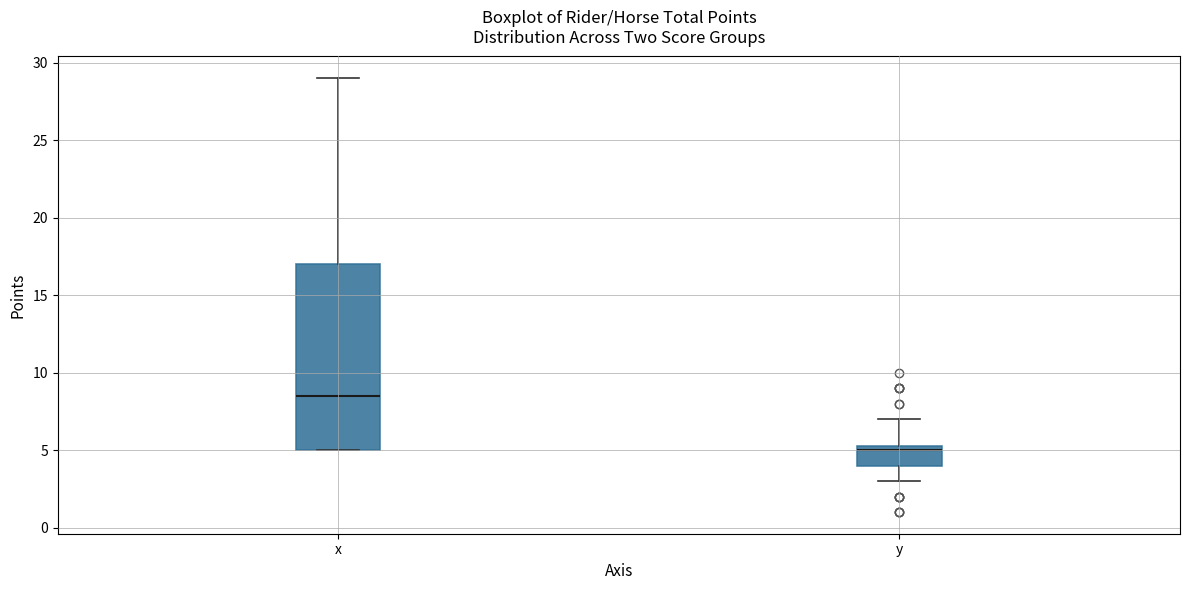

Reading left to right, transcribe this box plot: for each box, give where its median line is, the range the box spans, and where its two whiskers end, as read against the y-axis. The values are not printed on the chart, so give them approximately, as read against the axis.

x: median 8.5, box 5.0 to 17.0, whiskers 5.0 to 29.0
y: median 5.0, box 4.0 to 5.5, whiskers 3.0 to 7.0